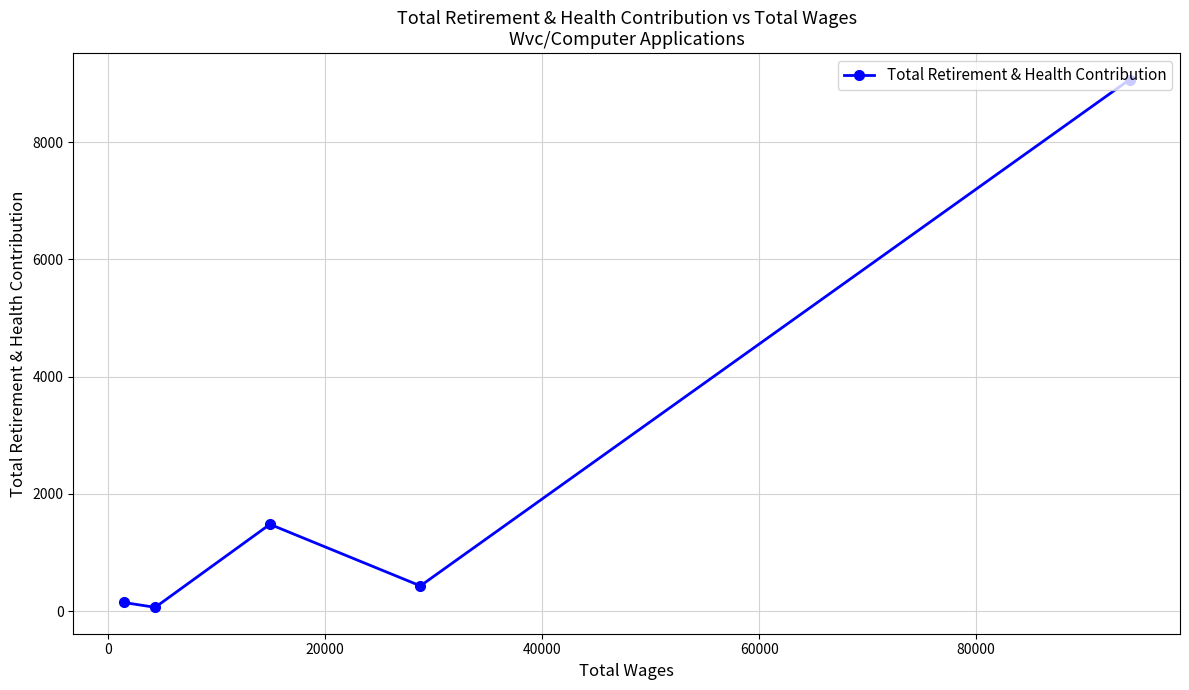

What is the difference between the second highest and minimum values?

1416